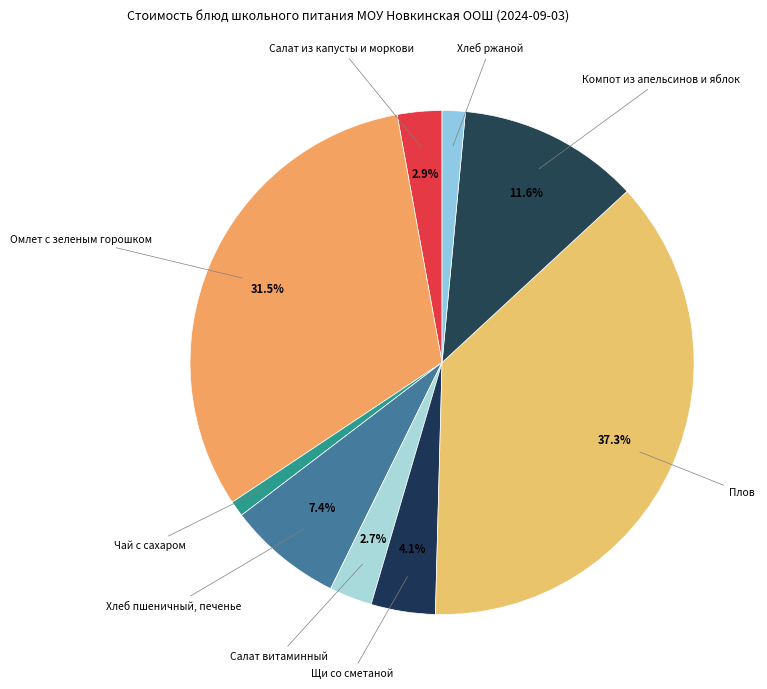

How many segments does this pie chart have?

9